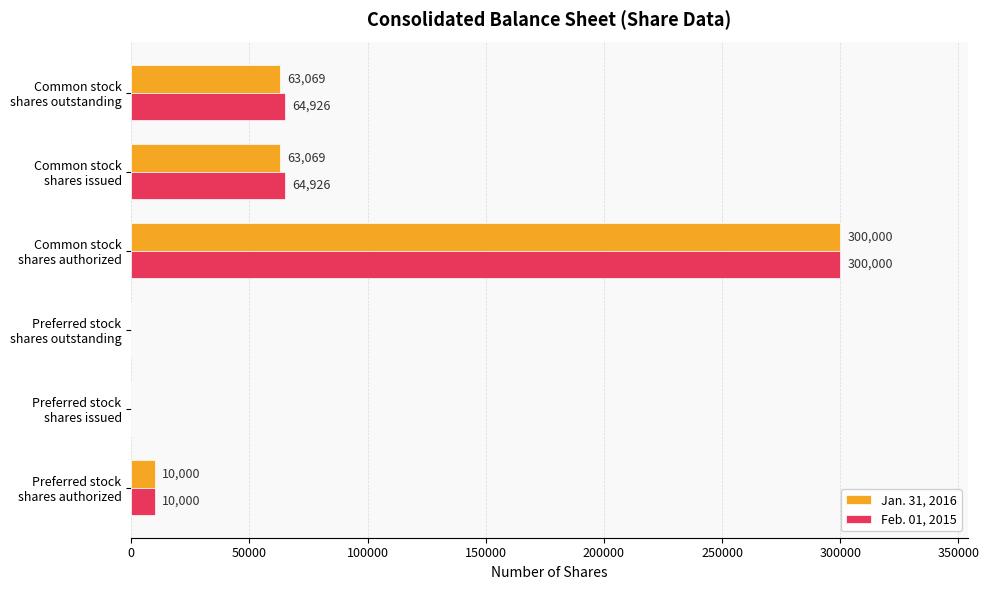

What is the maximum value for Feb. 01, 2015?

300000